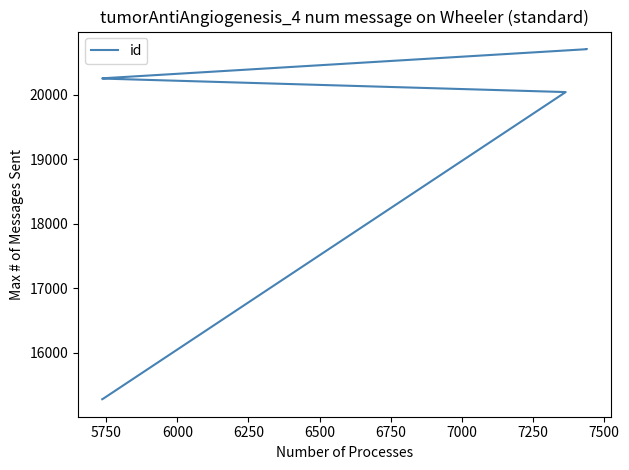

Reading left to right, extract all data points from this chart.

15284	15297	20040	20249	20250	20252	20253	20704	20705	20706